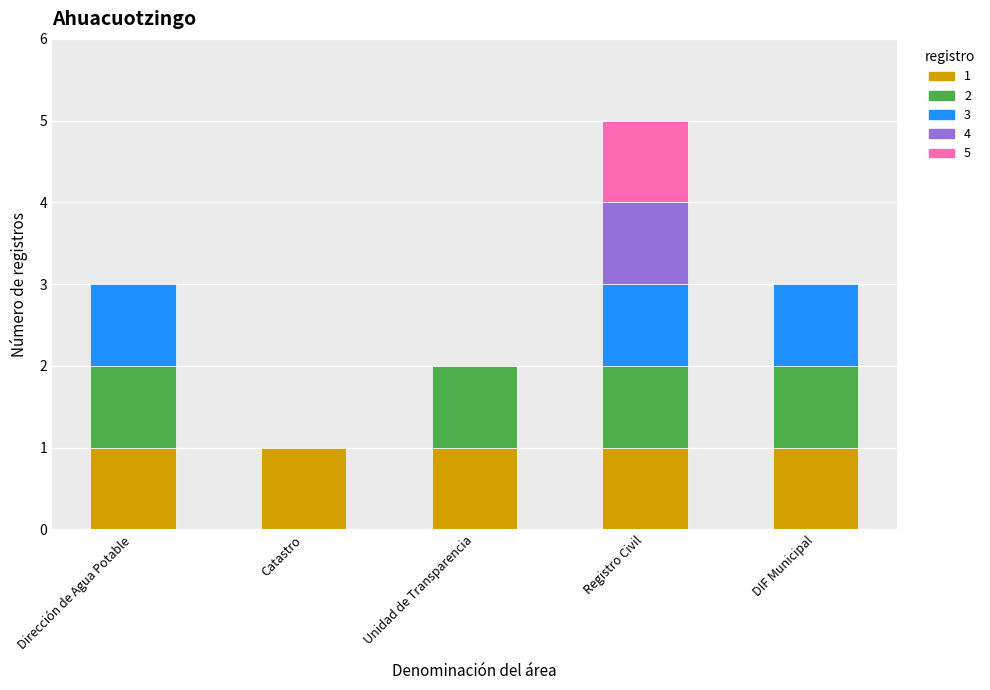

What is the sum of all values?

14